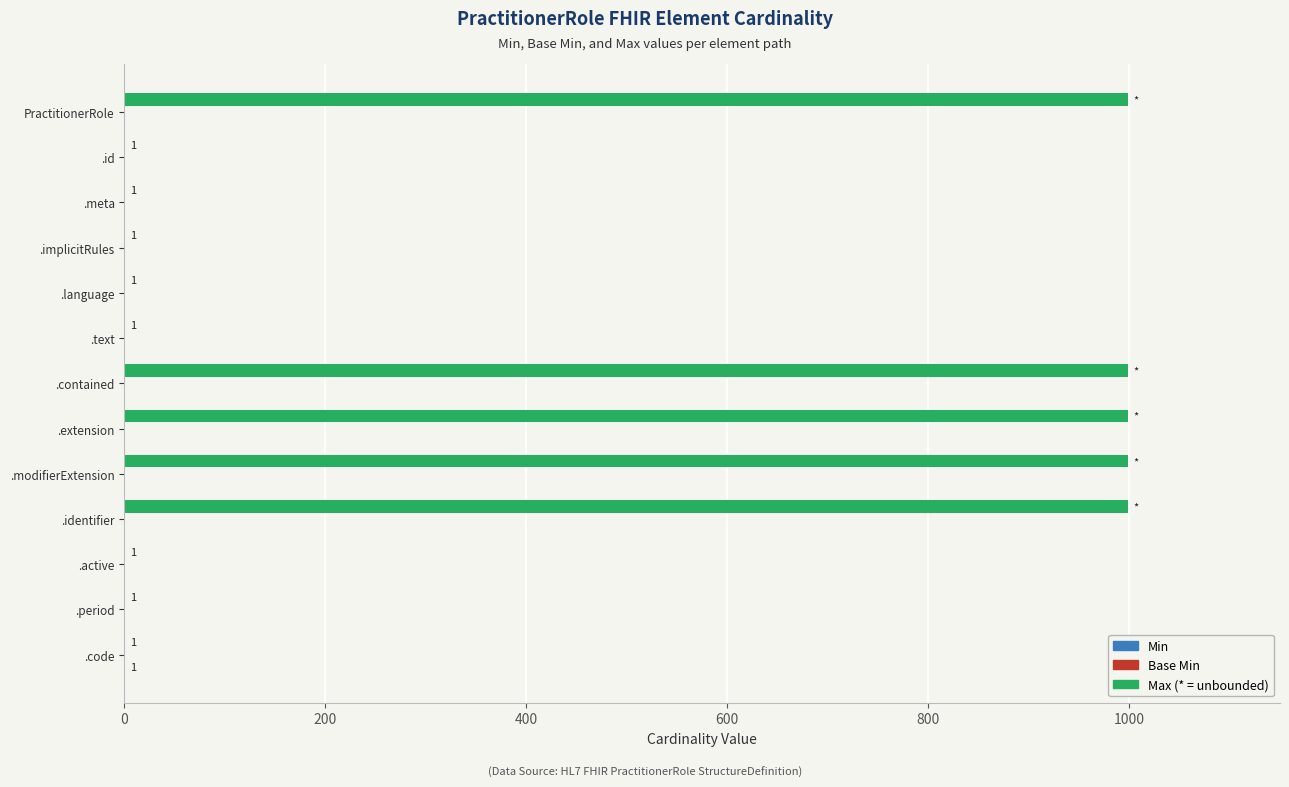

What is the total value across all series at .contained?

999